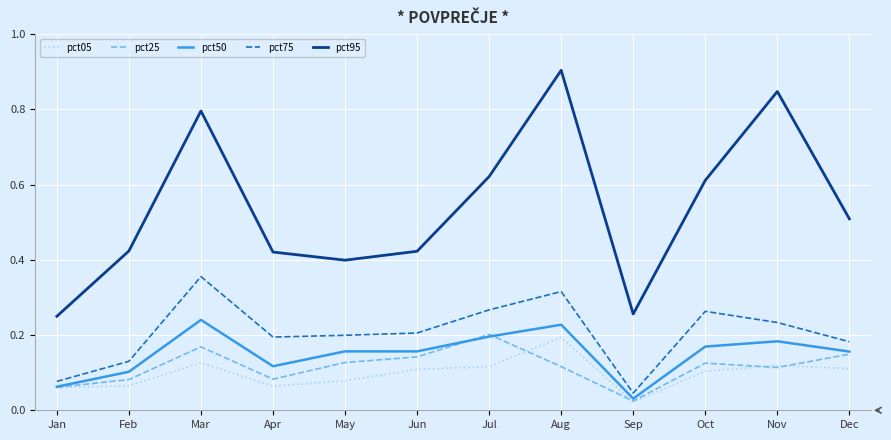

Which category has the highest value in the pct50 series?

Mar